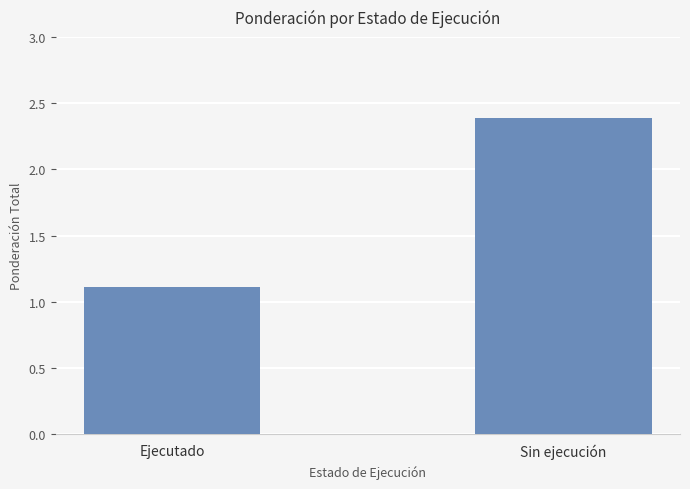

Which label corresponds to the smallest value in the chart?

Ejecutado